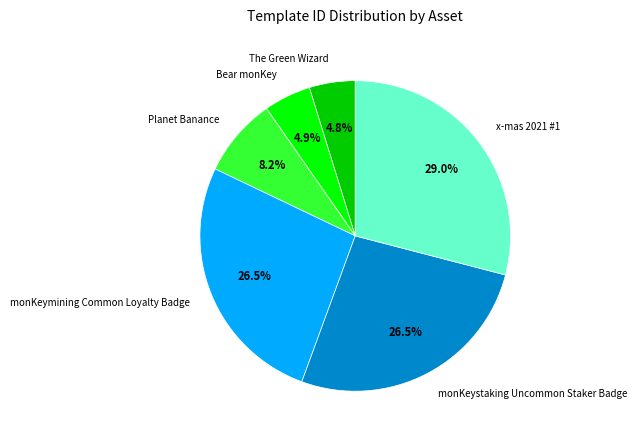

What is the largest slice in the pie chart?

x-mas 2021 #1